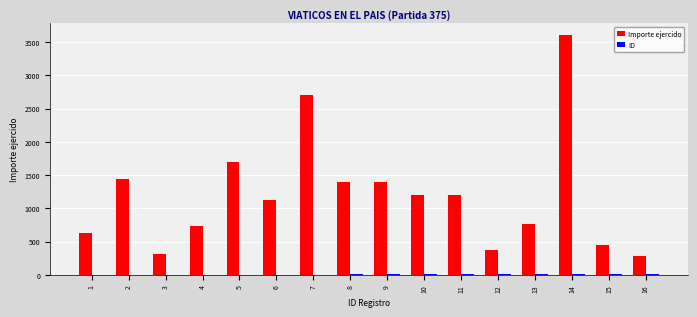

At which category is the sum across all series the highest?

14